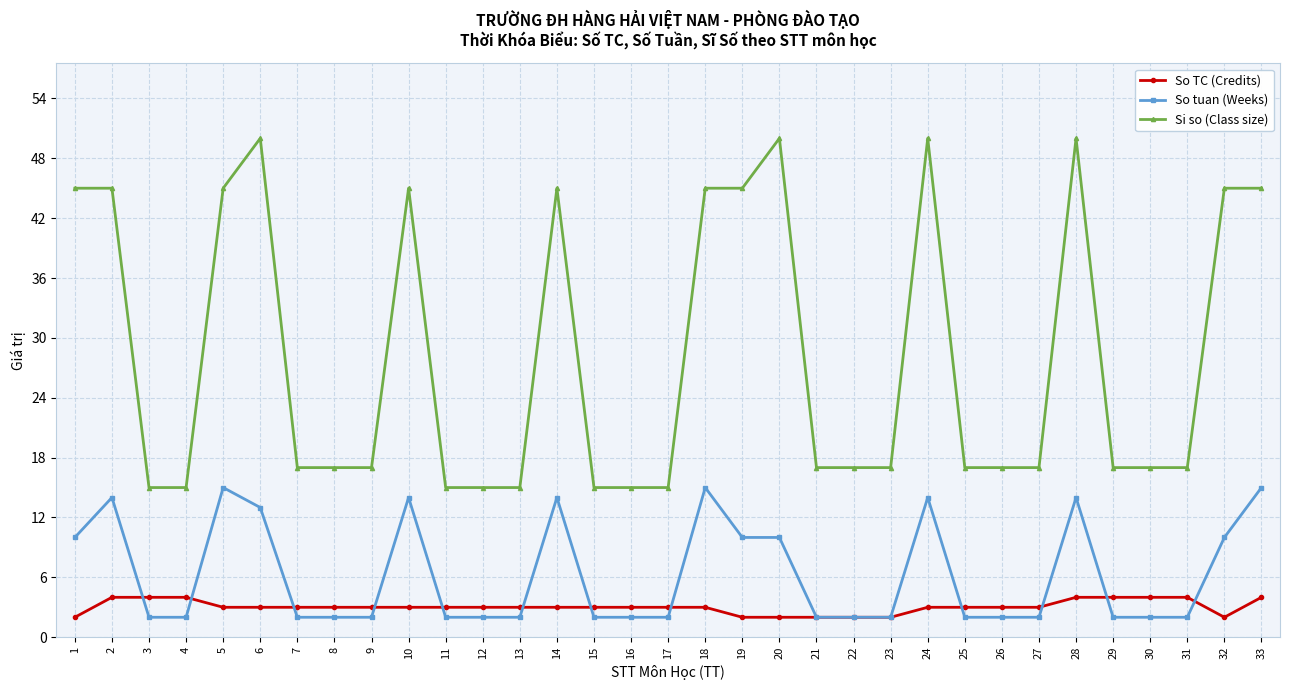

Reading right to left, what are all the values shown in this chart?

So TC (Credits): 4	2	4	4	4	4	3	3	3	3	2	2	2	2	2	3	3	3	3	3	3	3	3	3	3	3	3	3	3	4	4	4	2
So tuan (Weeks): 15	10	2	2	2	14	2	2	2	14	2	2	2	10	10	15	2	2	2	14	2	2	2	14	2	2	2	13	15	2	2	14	10
Si so (Class size): 45	45	17	17	17	50	17	17	17	50	17	17	17	50	45	45	15	15	15	45	15	15	15	45	17	17	17	50	45	15	15	45	45